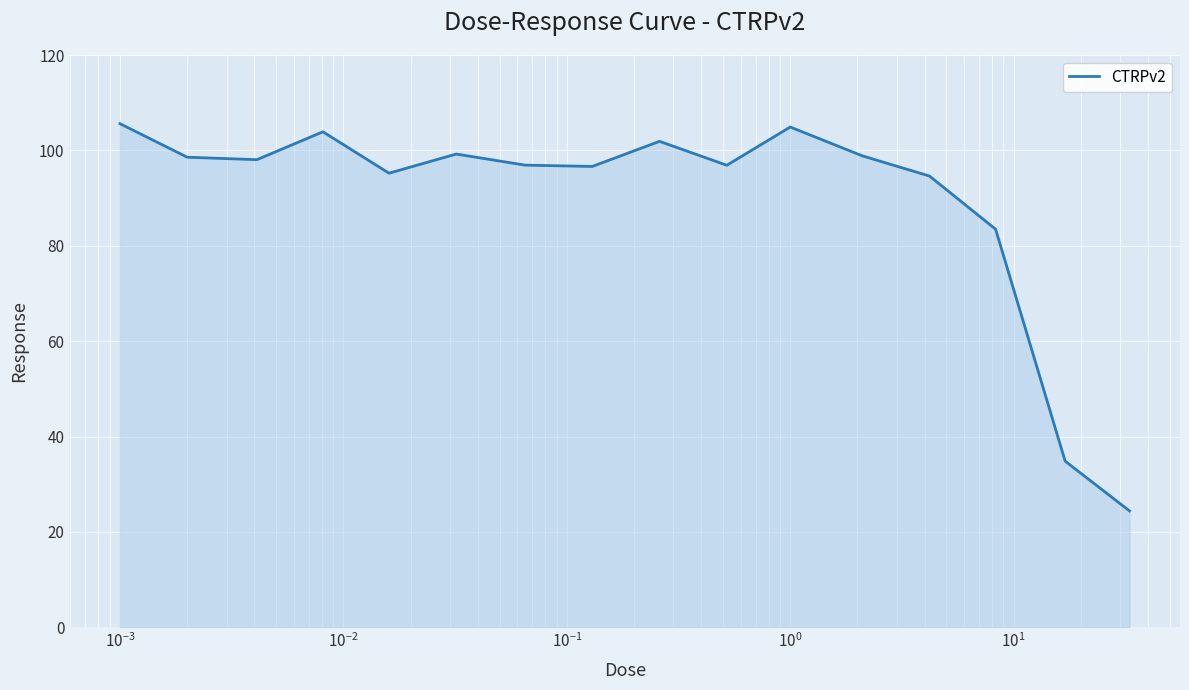

What is the minimum value shown in the chart?

24.4